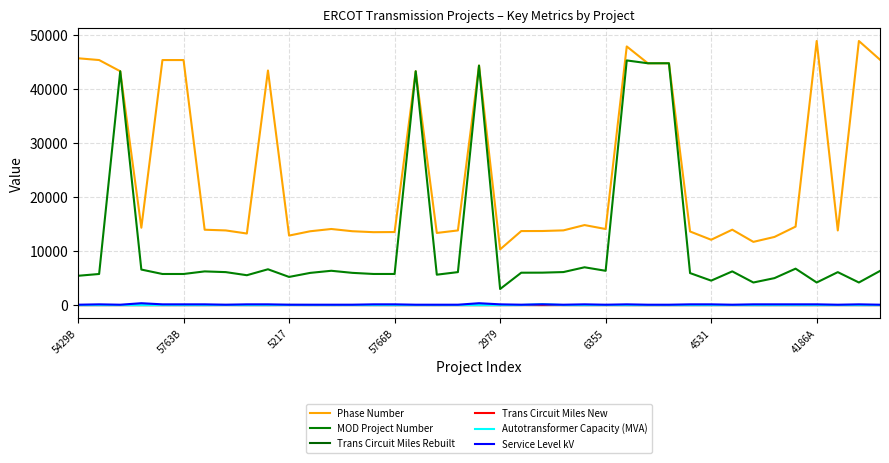

What is the difference between the second highest and minimum values in the Phase Number series?

38619.0